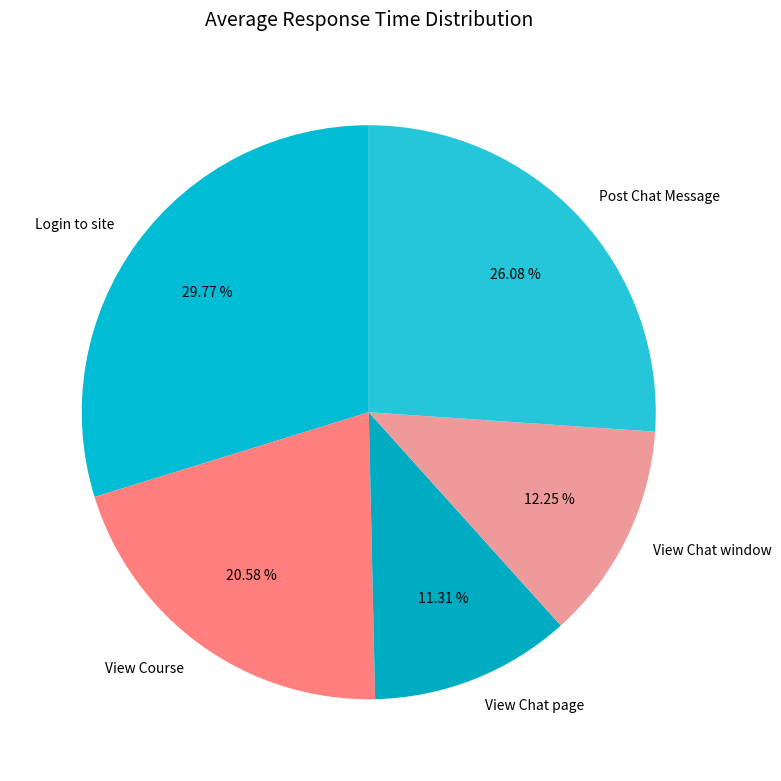

Is it true that View Course is 21% of the pie?

True